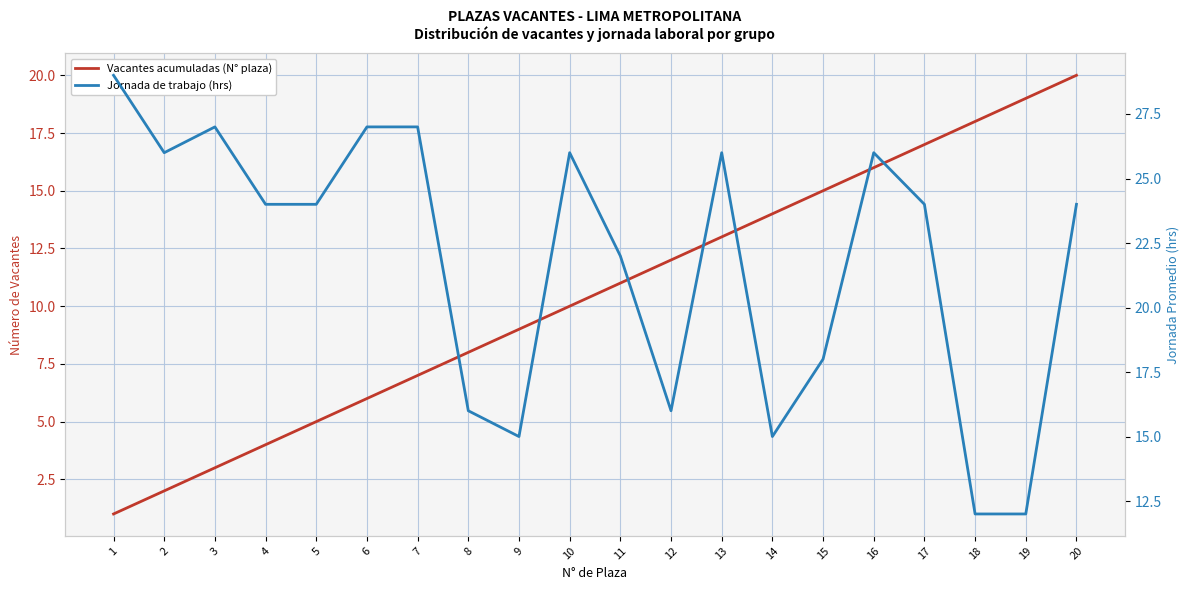

Reading left to right, extract all data points from this chart.

Vacantes acumuladas (N° plaza): 1	2	3	4	5	6	7	8	9	10	11	12	13	14	15	16	17	18	19	20
Jornada de trabajo (hrs): 29	26	27	24	24	27	27	16	15	26	22	16	26	15	18	26	24	12	12	24